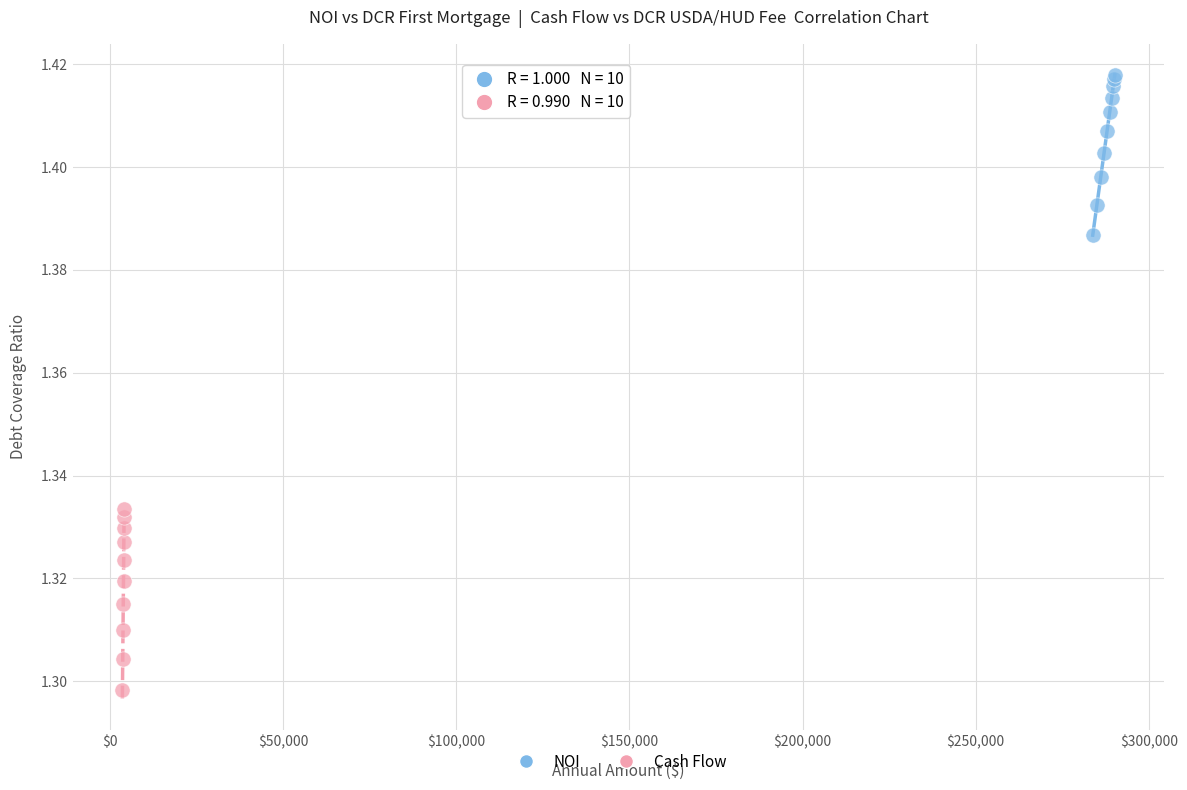

Which series reaches the maximum Y coordinate?

NOI